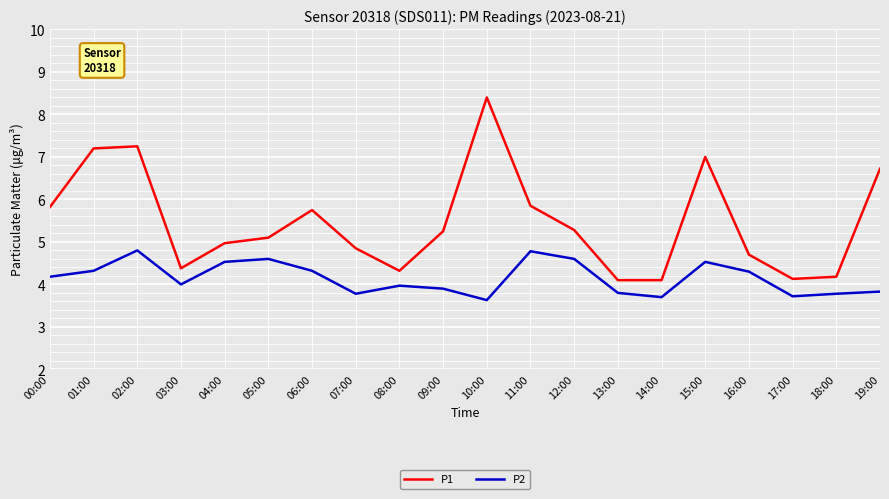

True or false: P2 has a value of 3.8 at 19:00.

True